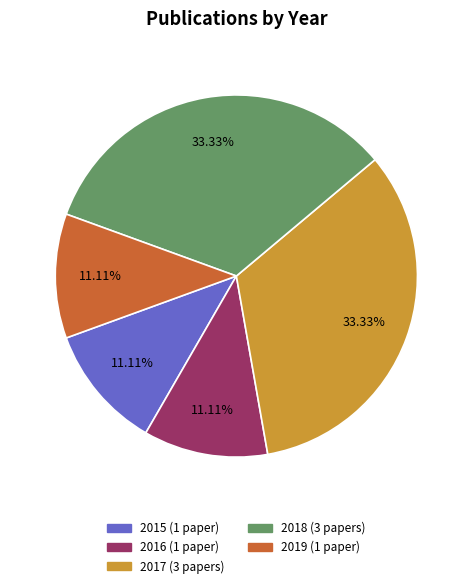

Does any single category account for the majority?

No